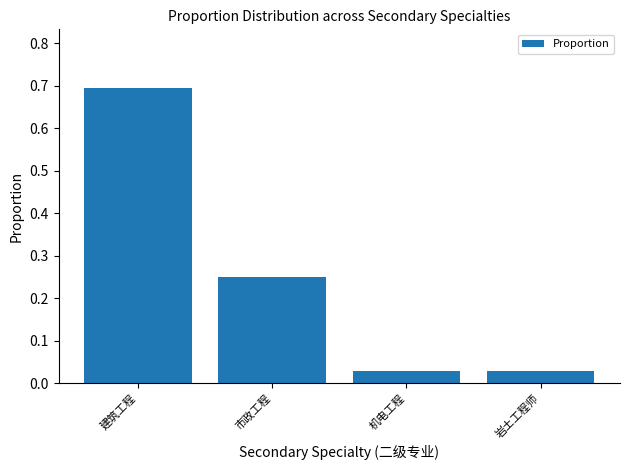

What is the sum of all values?

1.0